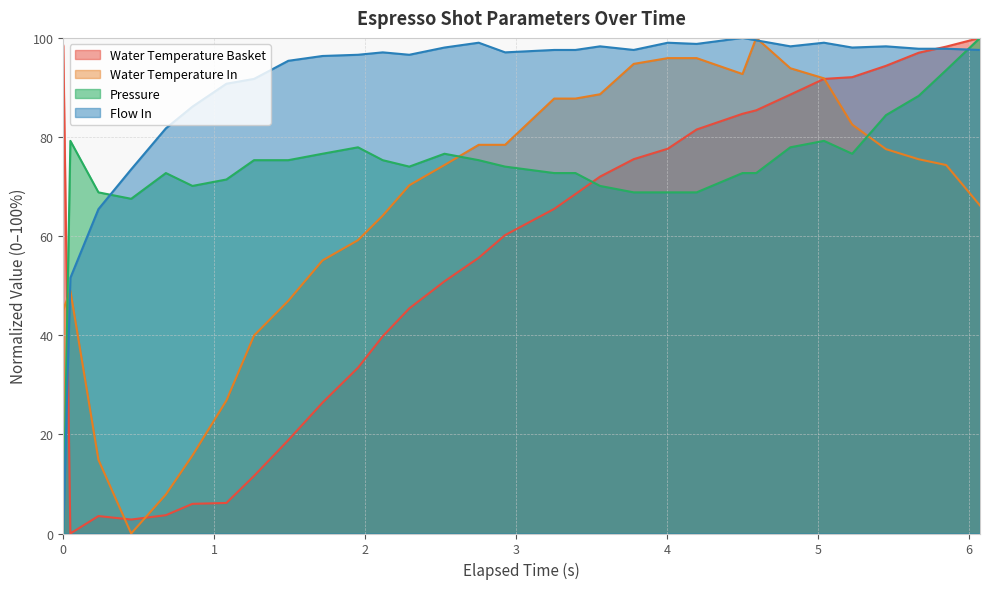

At how many categories does at least one series exceed 70?

30